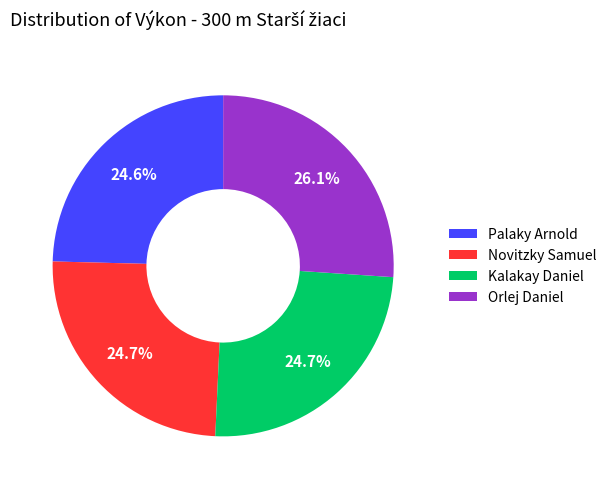

Does Novitzky Samuel account for over 50% of the chart?

No